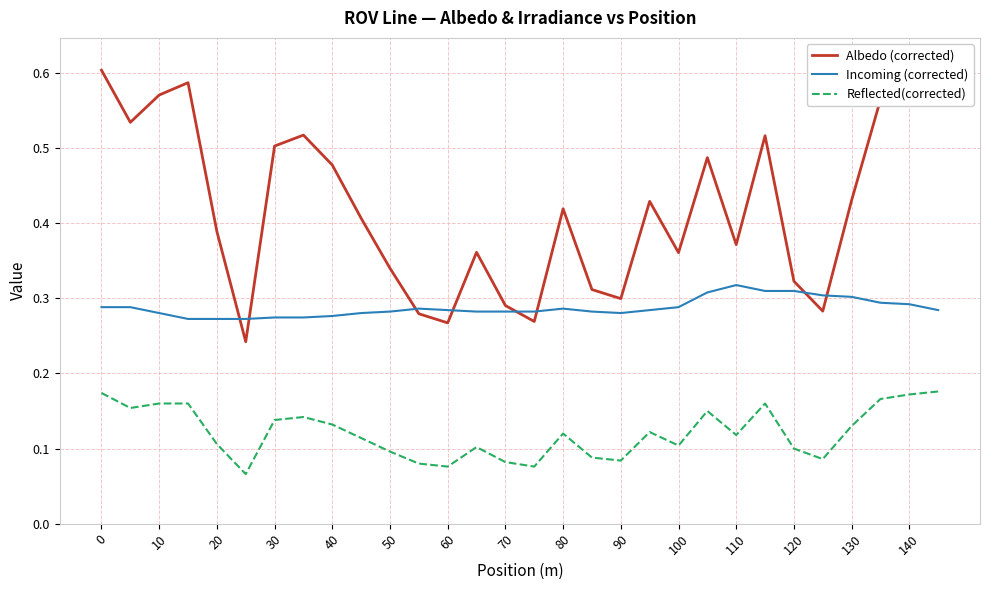

At how many categories does at least one series exceed 0?

30